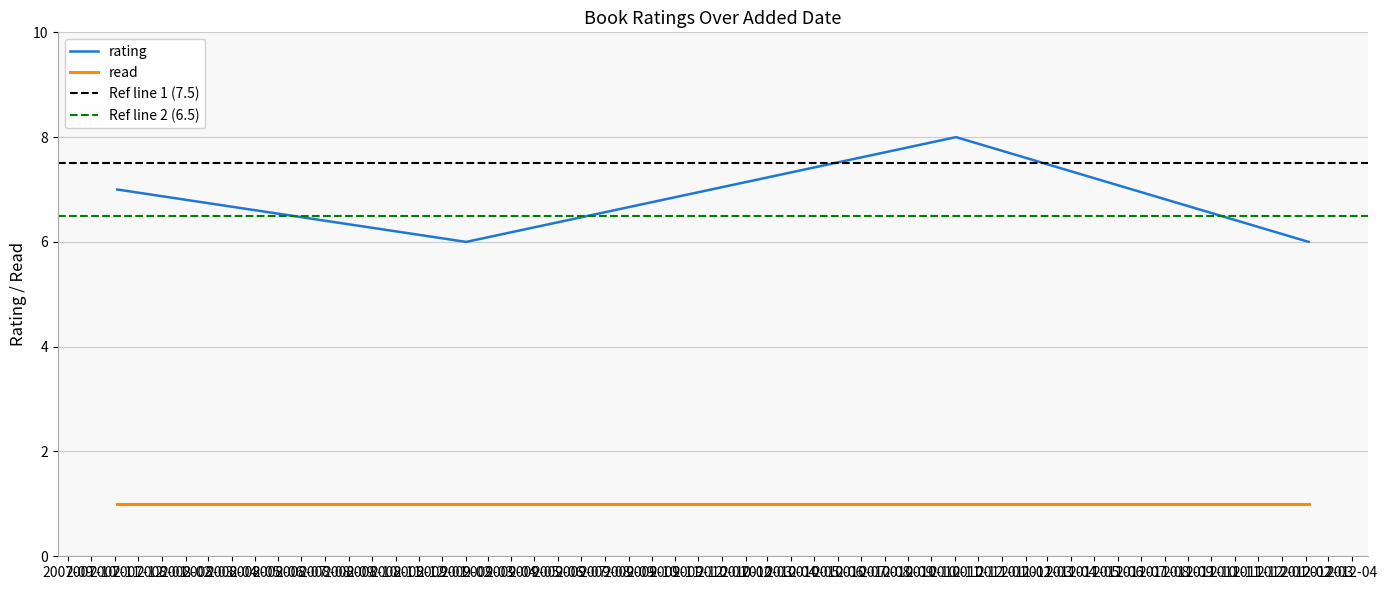

What is the lowest value of the rating series?

6